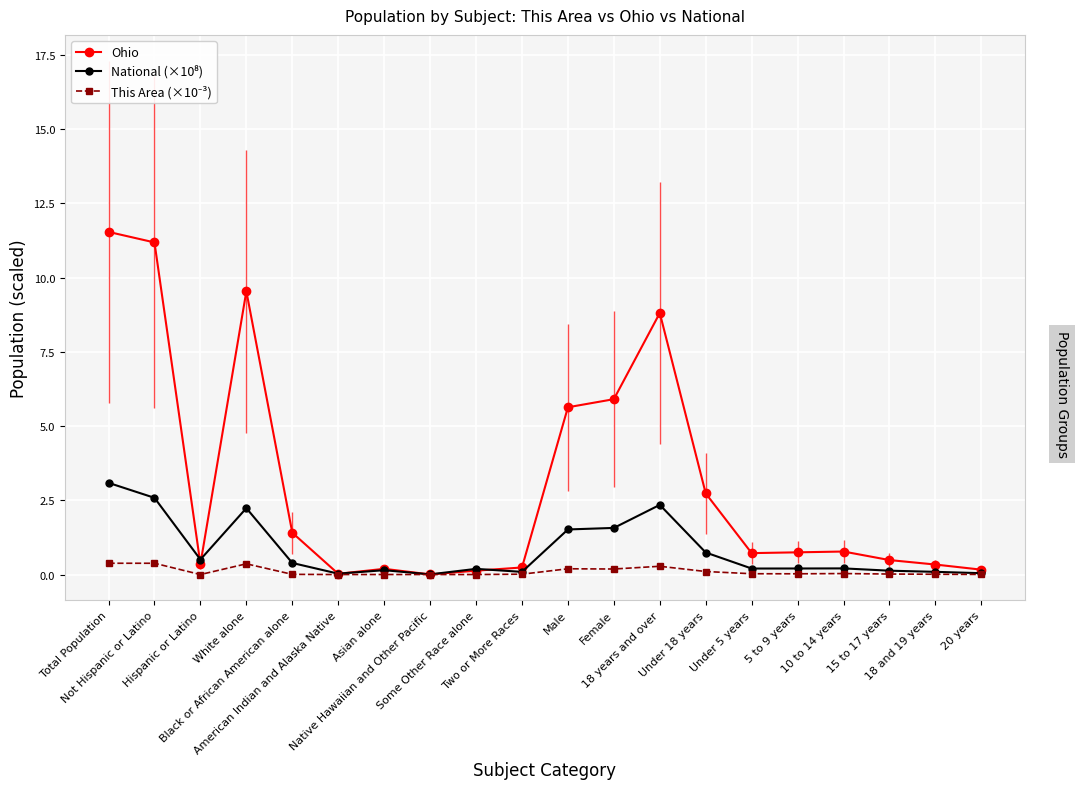

What value does the Ohio series have at Some Other Race alone?

0.1